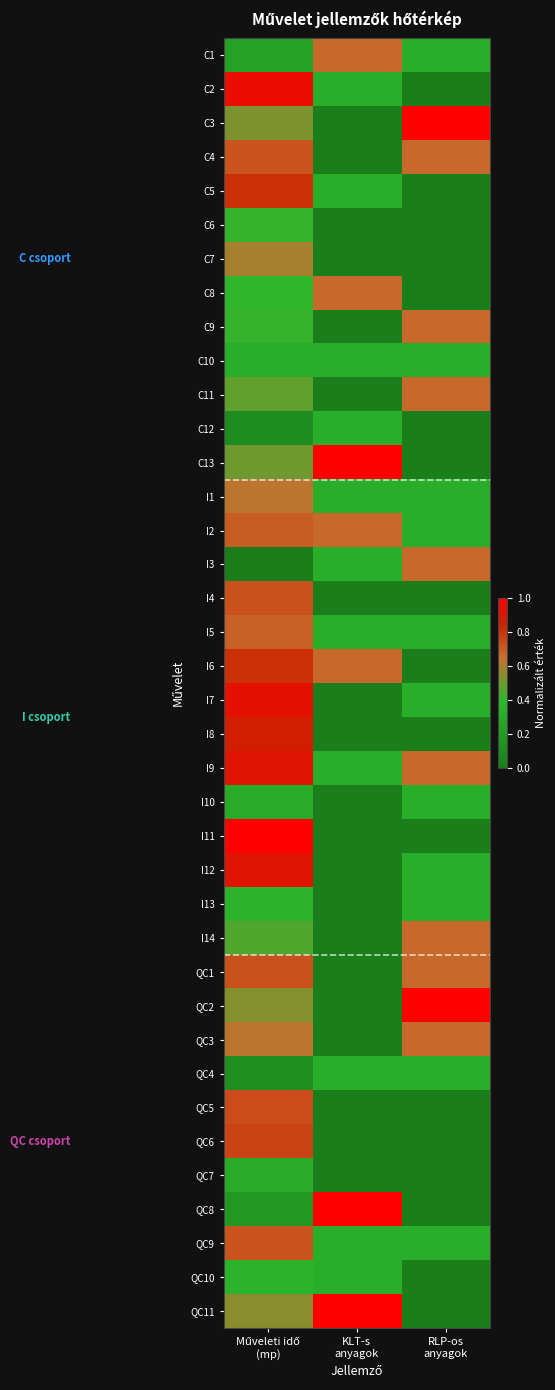

At which category does the chart reach its minimum across all series?

RLP-os
anyagok